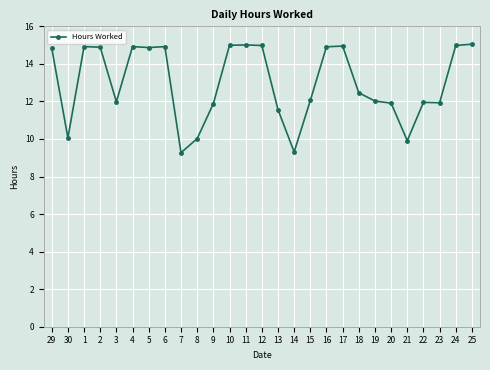

What is the difference between the maximum and minimum values?

5.8